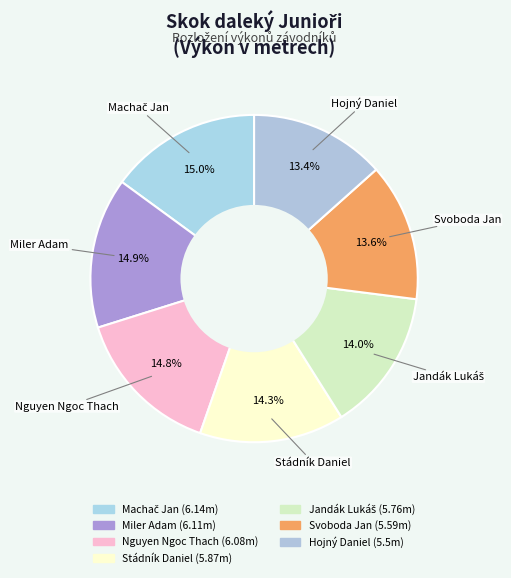

Rank the categories by value from lowest to highest.

Hojný Daniel, Svoboda Jan, Jandák Lukáš, Stádník Daniel, Nguyen Ngoc Thach, Miler Adam, Machač Jan